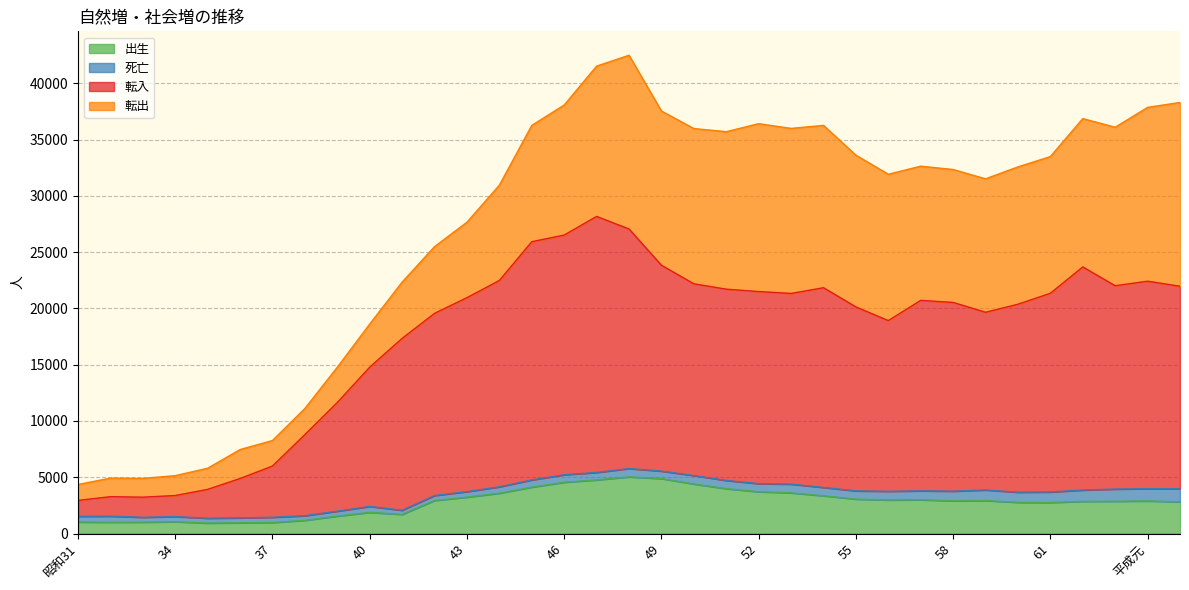

At which label does 転入 reach its peak?

47